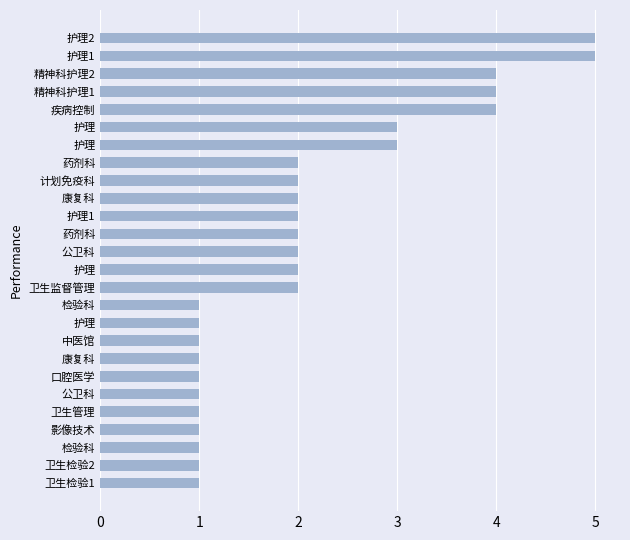

What is the minimum value shown in the chart?

1